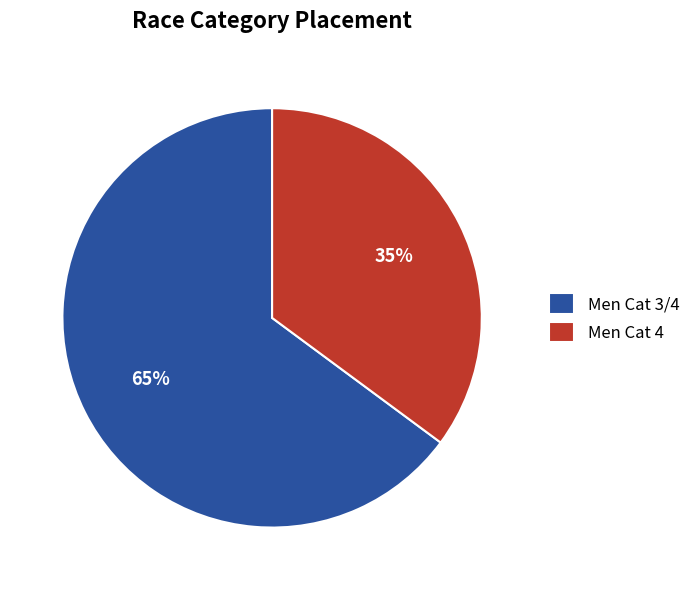

Do Men Cat 4 and Men Cat 3/4 together represent more than half of the pie?

Yes